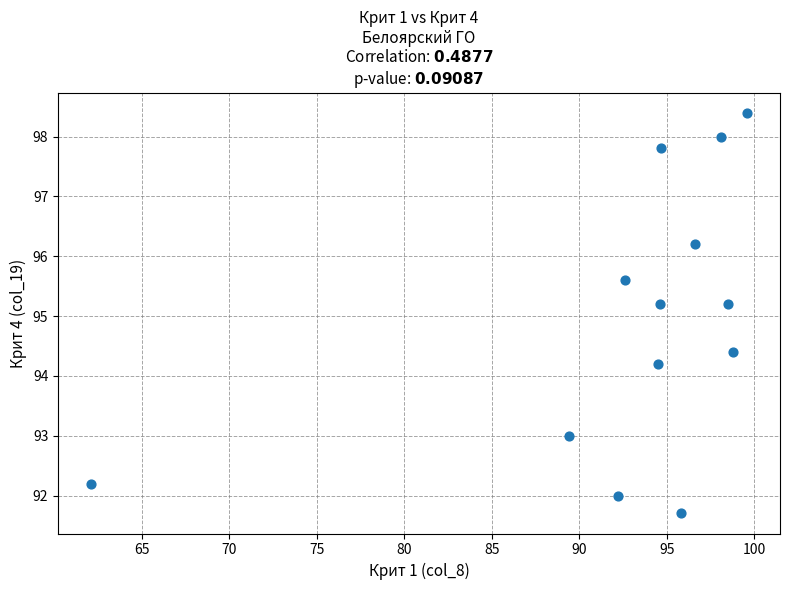

What is the range of Y values (max minus min)?

6.7